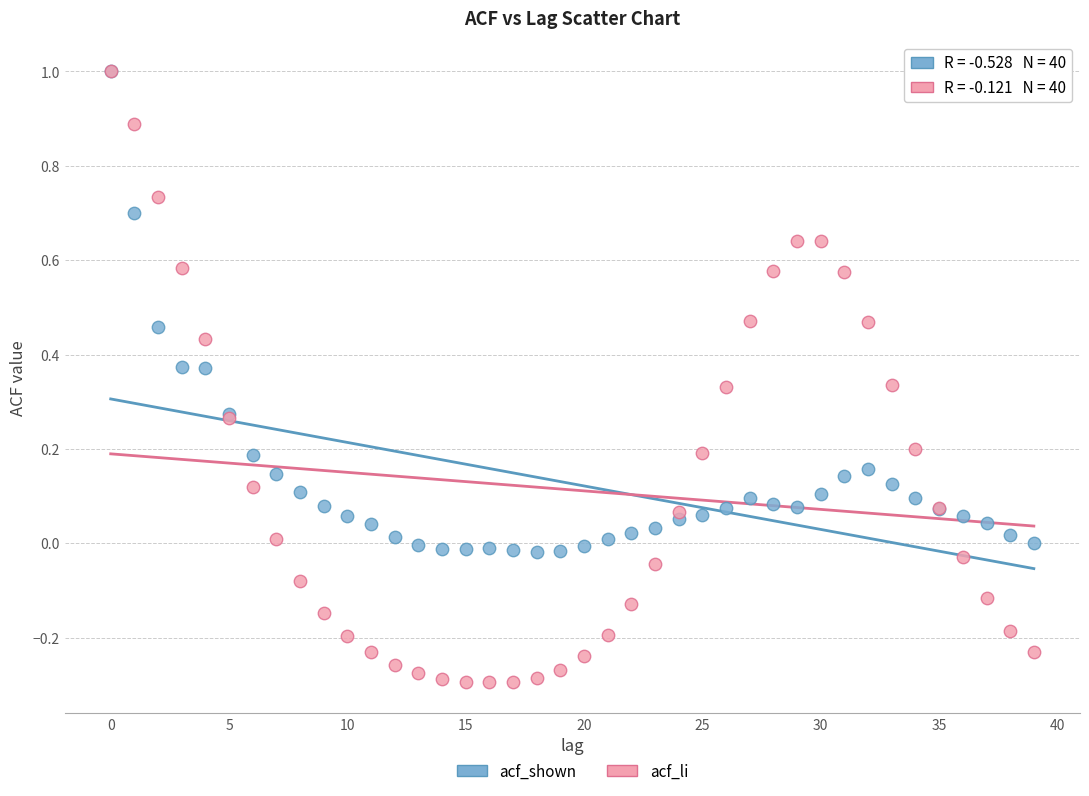

What are all the series names shown in the legend?

acf_shown, acf_li